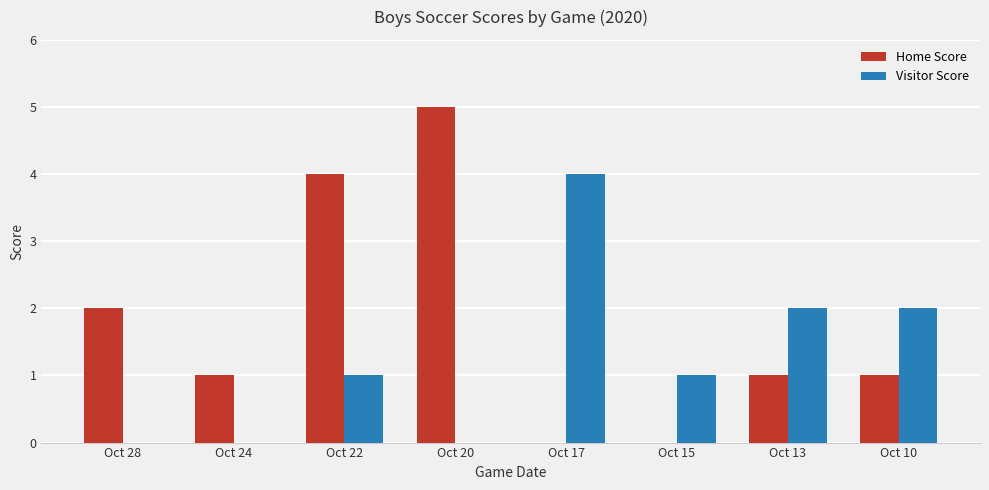

Which label corresponds to the largest value in the chart?

Oct 20